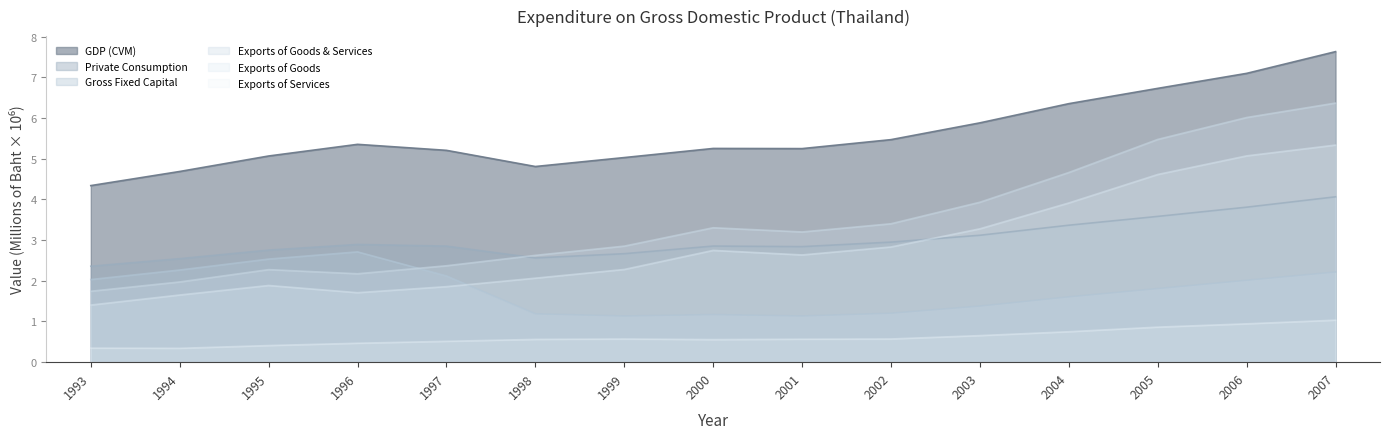

Rank the categories by Exports of Goods value from lowest to highest.

1993, 1994, 1996, 1997, 1995, 1998, 1999, 2001, 2000, 2002, 2003, 2004, 2005, 2006, 2007